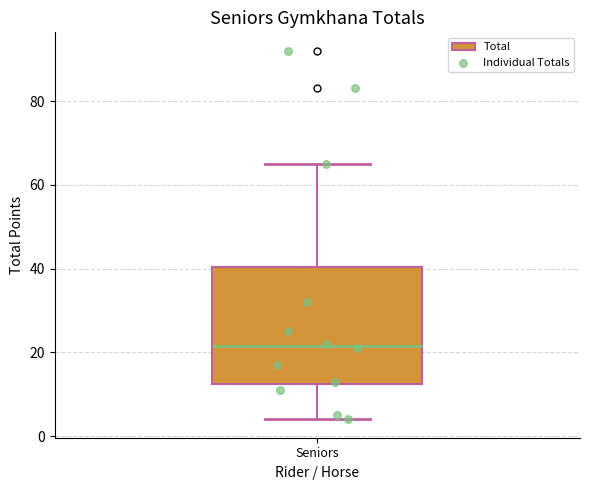

Transcribe this box plot: give where the median line is, the range the box spans, and where the two whiskers end, as read against the y-axis. The values are not printed on the chart, so give them approximately, as read against the axis.

median 22, box 12 to 40, whiskers 4 to 66